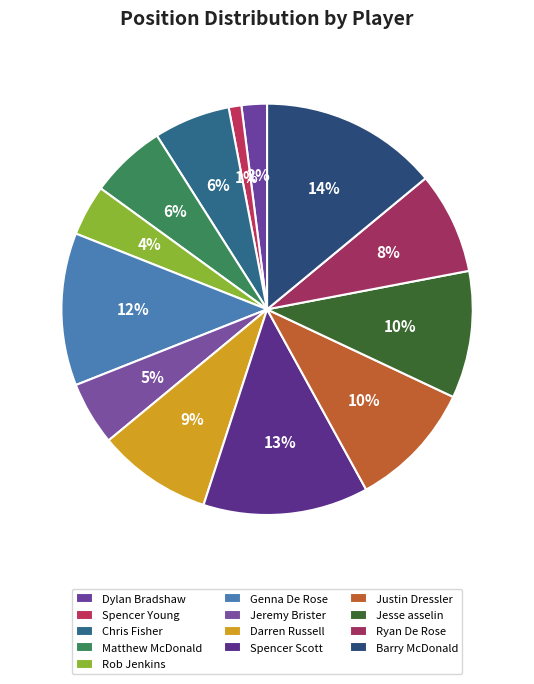

How many segments does this pie chart have?

13